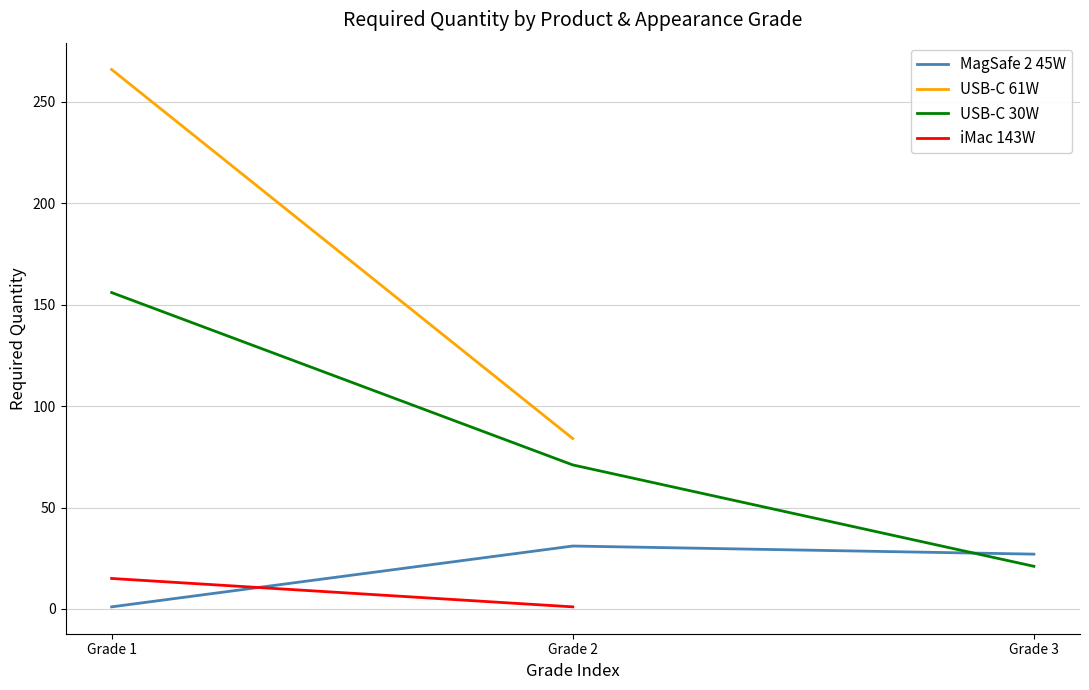

Between Grade 2 and Grade 3, which is larger?

Grade 2